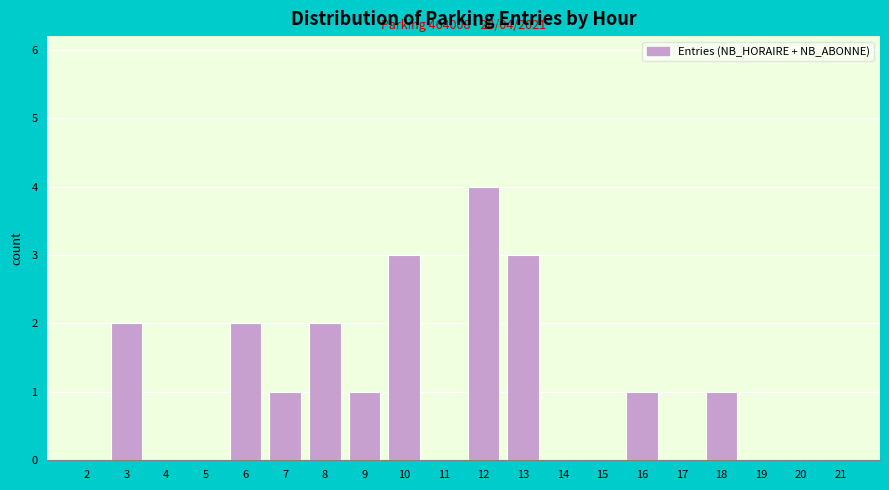

Reading left to right, list all the values displayed in this chart.

2=0	3=2	4=0	5=0	6=2	7=1	8=2	9=1	10=3	11=0	12=4	13=3	14=0	15=0	16=1	17=0	18=1	19=0	20=0	21=0